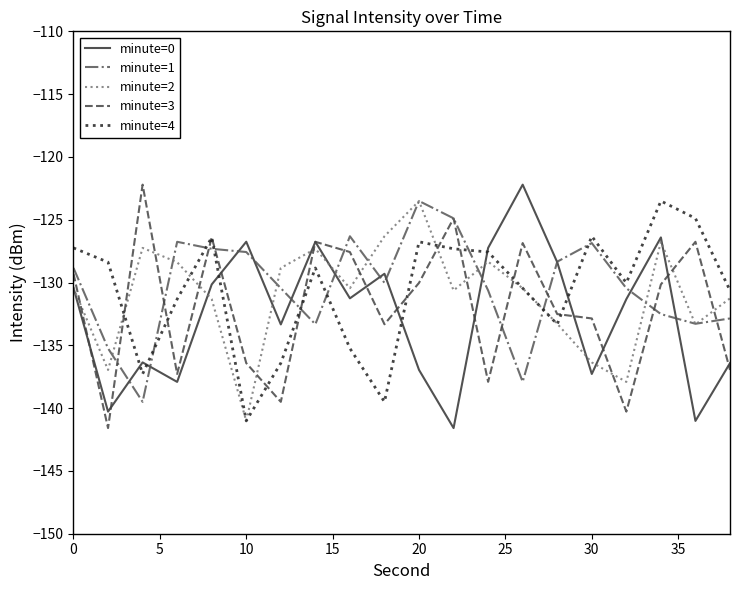

Which series ends up on top after the final intersection of minute=1 and minute=4?

minute=4